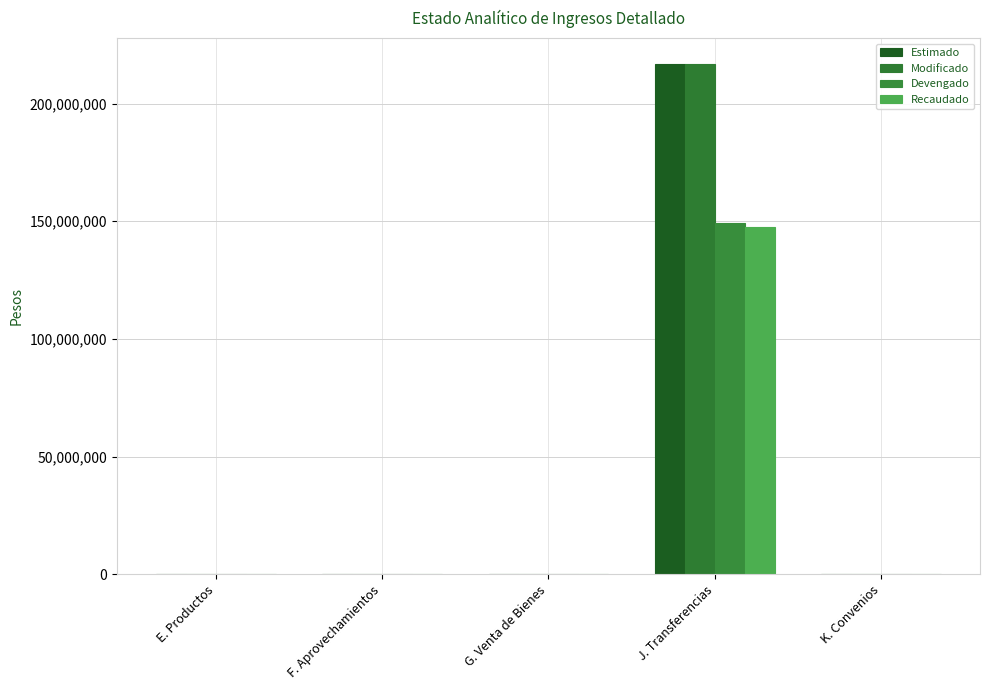

How many data points in Modificado are above 296?

3